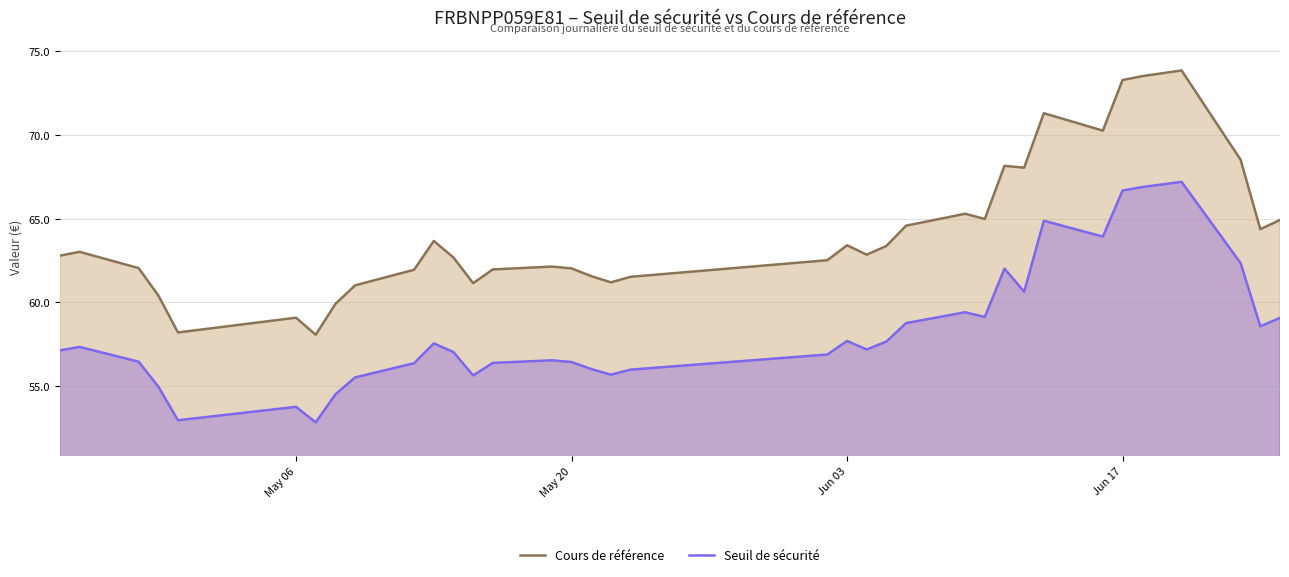

Rank the series by their average value, from lowest to highest.

Seuil de sécurité, Cours de référence